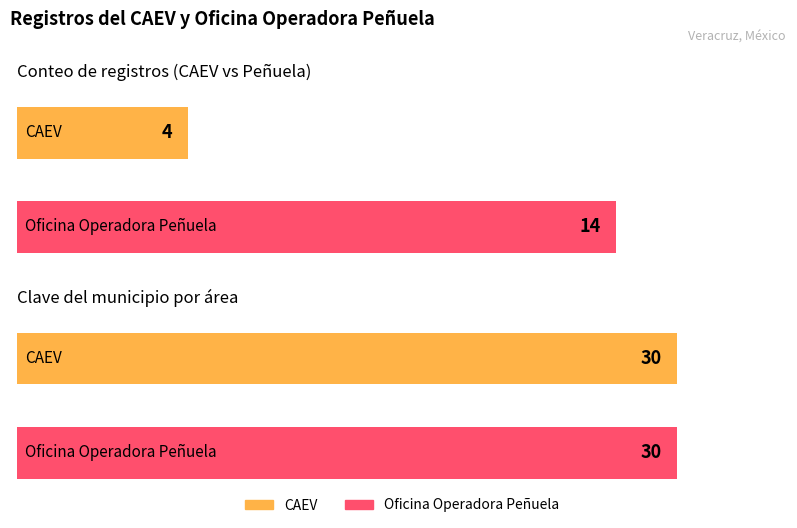

What is the sum of the Clave del municipio values at CAEV and Oficina Operadora Peñuela?

60